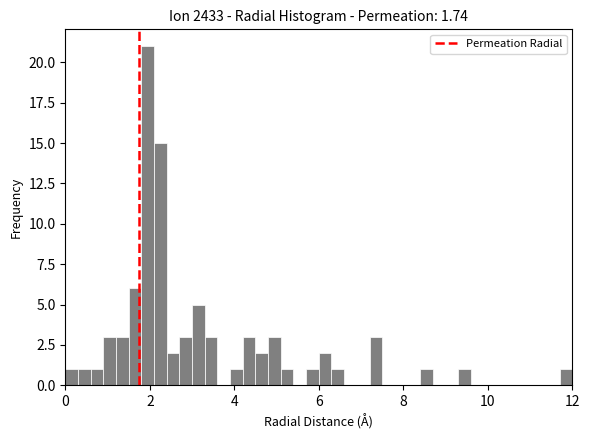

Around what value on the x-axis is the tallest bar? Give the approximate position of its centre, as read against the axis.

2.0